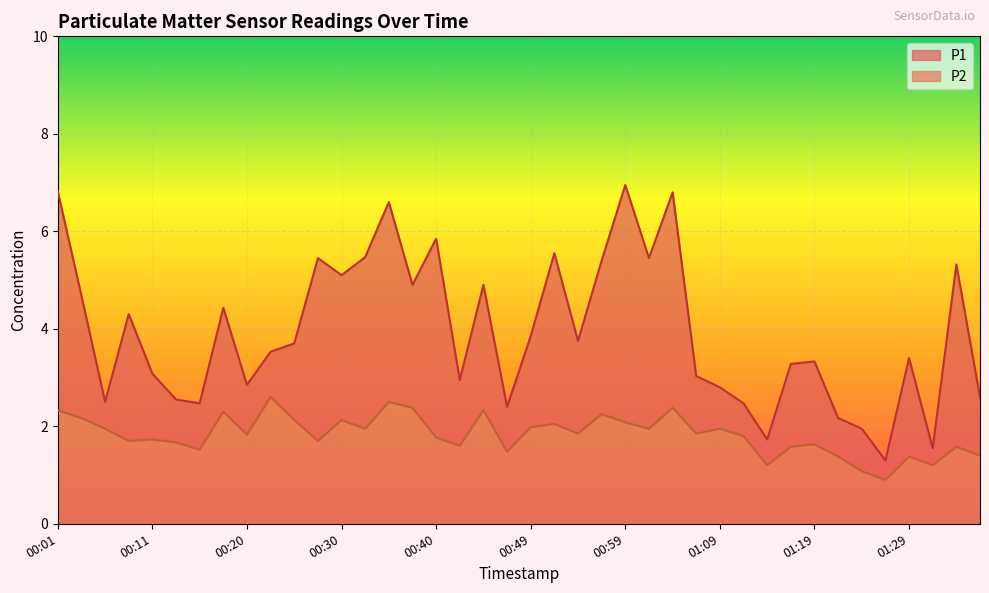

How many interior local valleys does the P1 series have?

12